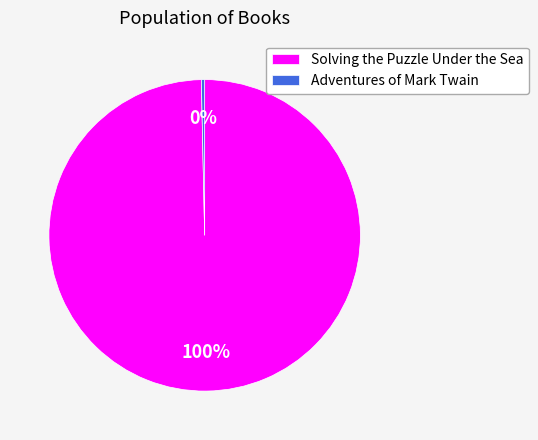

Rank the categories by value from highest to lowest.

Solving the Puzzle Under the Sea, Adventures of Mark Twain